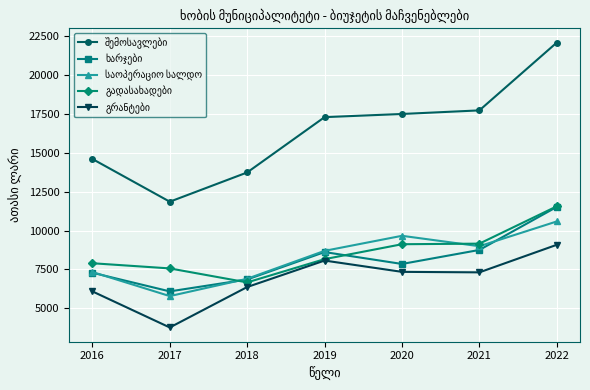

What is the maximum value shown in the chart?

22102.2